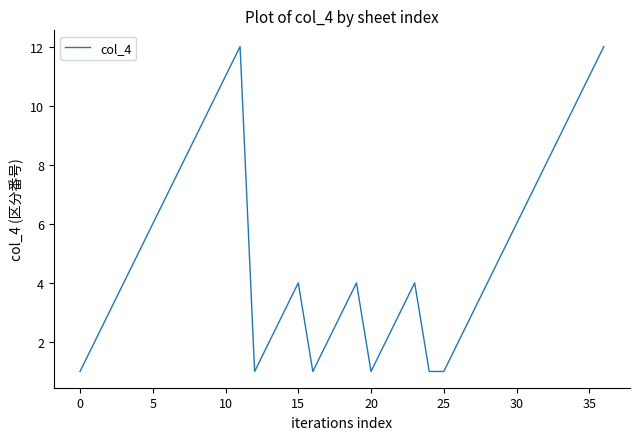

What is the greatest value displayed?

12